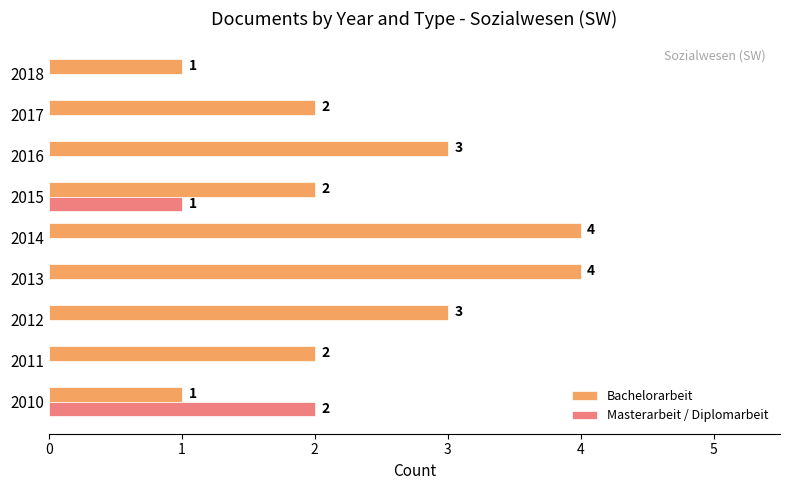

What is the maximum value for Bachelorarbeit?

4